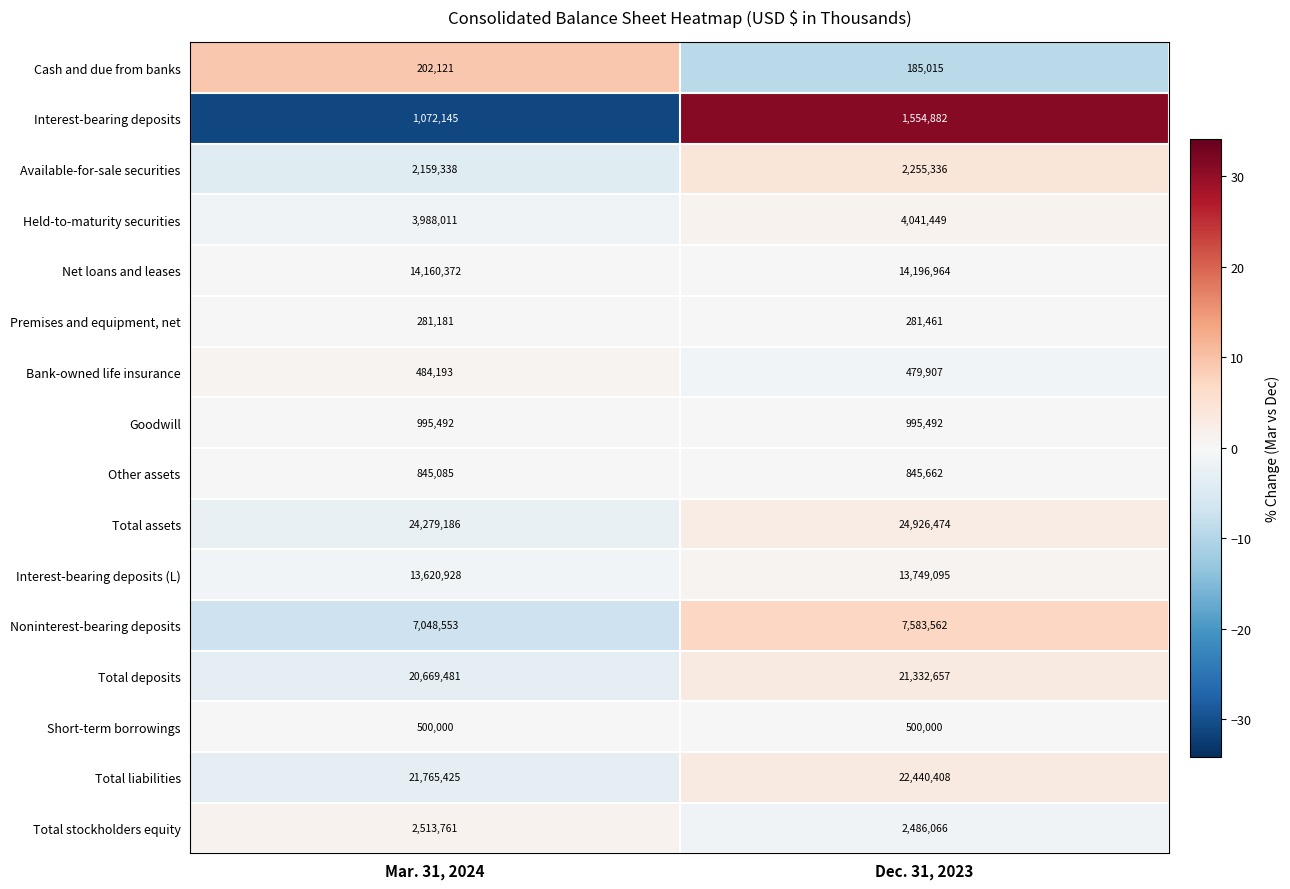

At which category is the sum across all series the highest?

Dec. 31, 2023